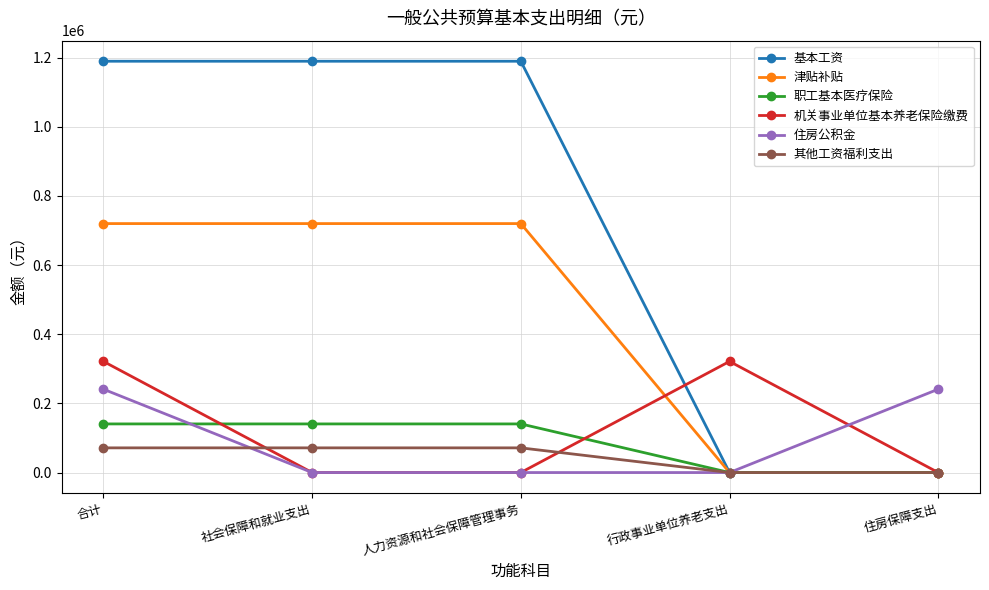

What is the difference between the second highest and minimum values in the 机关事业单位基本养老保险缴费 series?

321331.7